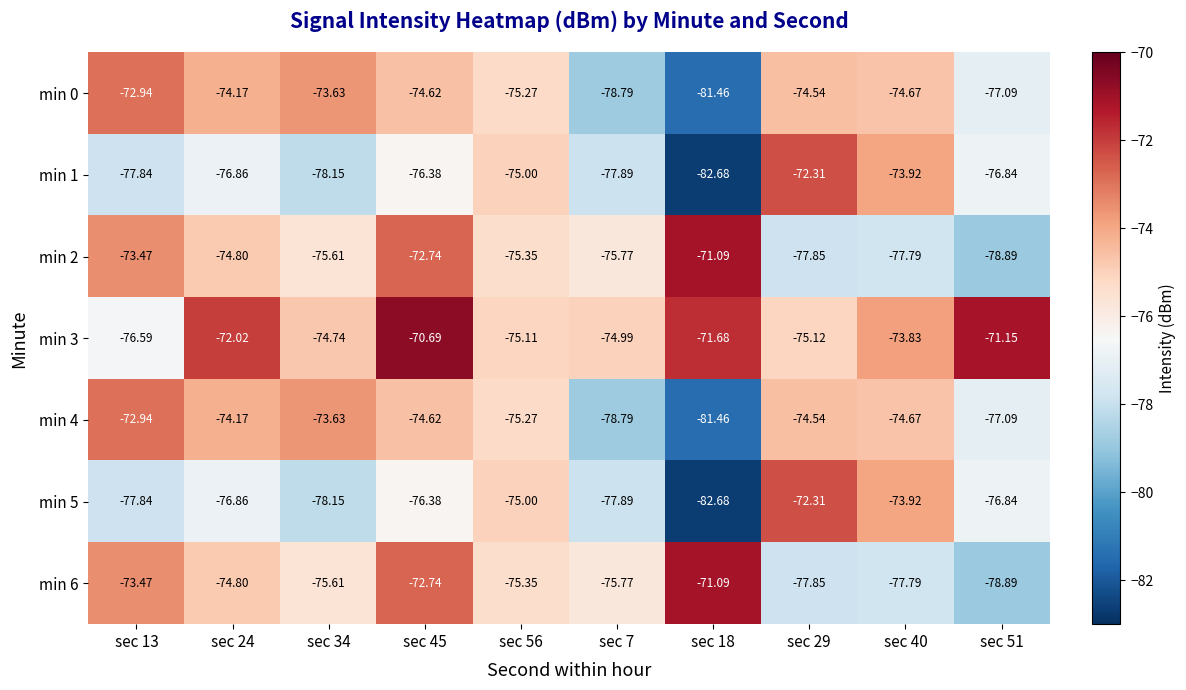

Is the value of min 5 at sec 29 greater than the value of min 6 at sec 45?

Yes